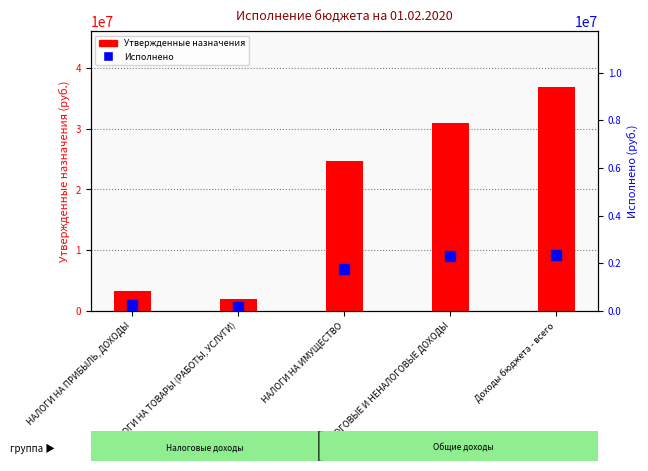

Which has a higher value, Доходы бюджета - всего or НАЛОГИ НА ИМУЩЕСТВО?

Доходы бюджета - всего